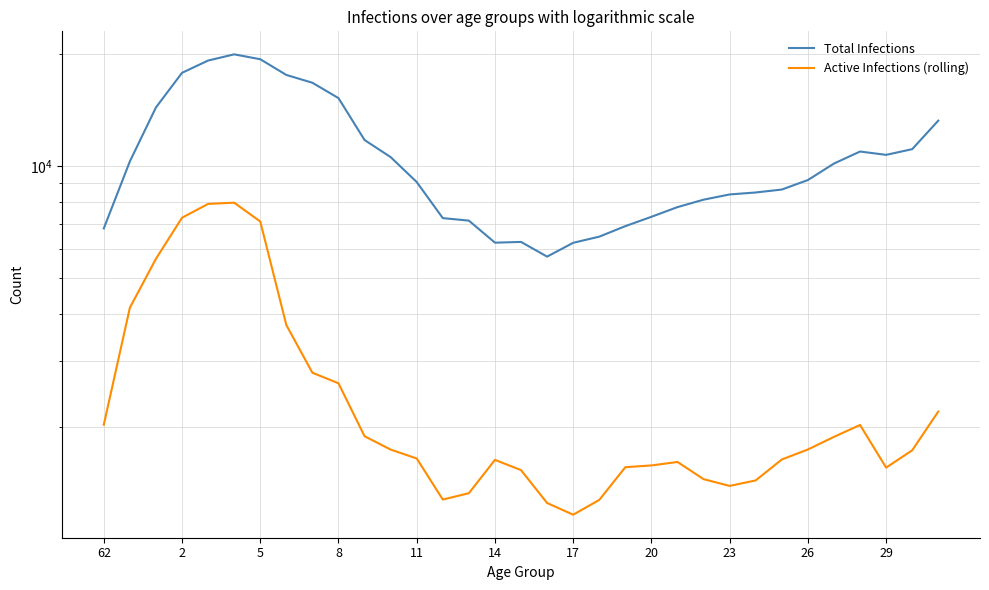

Does the chart have visible grid lines?

Yes